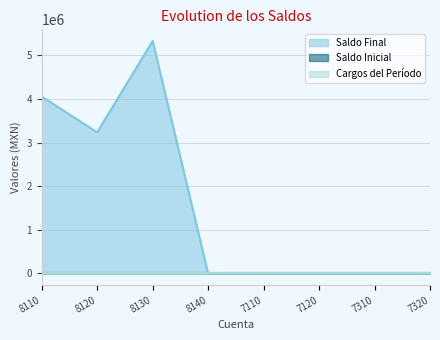

True or false: Saldo Final has more than 0 interior local peaks.

True